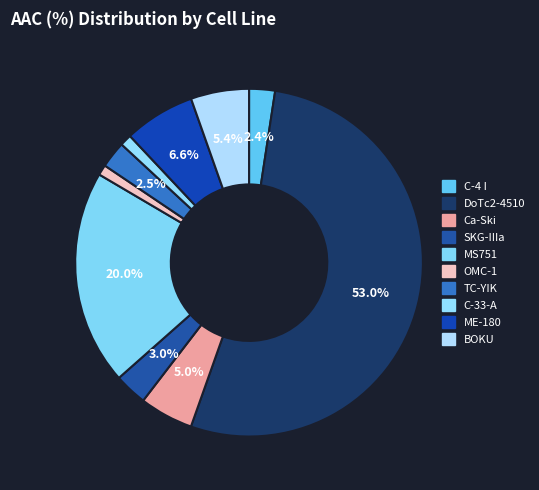

Rank the categories by value from highest to lowest.

DoTc2-4510, MS751, ME-180, BOKU, Ca-Ski, SKG-IIIa, TC-YIK, C-4 I, C-33-A, OMC-1